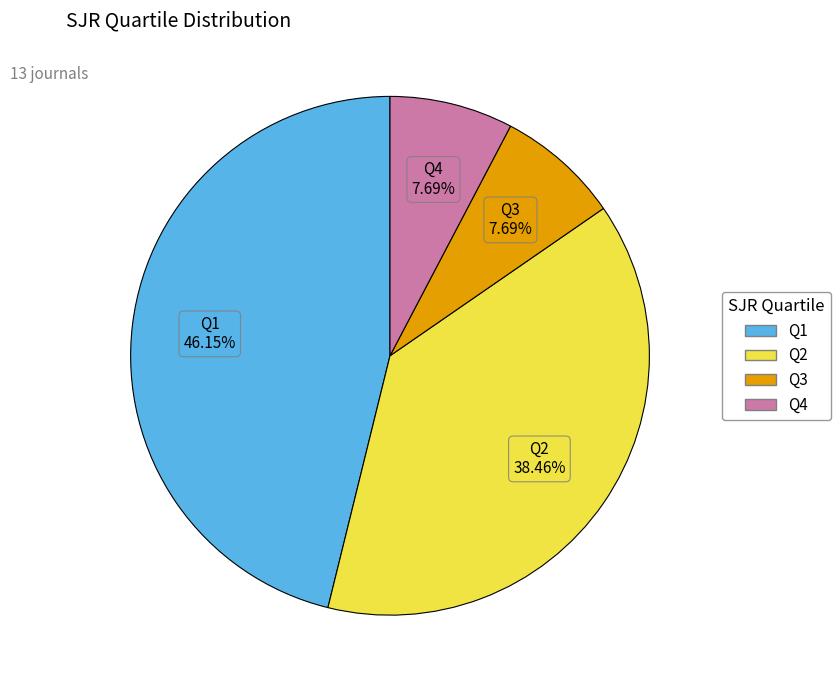

What is the largest slice in the pie chart?

Q1